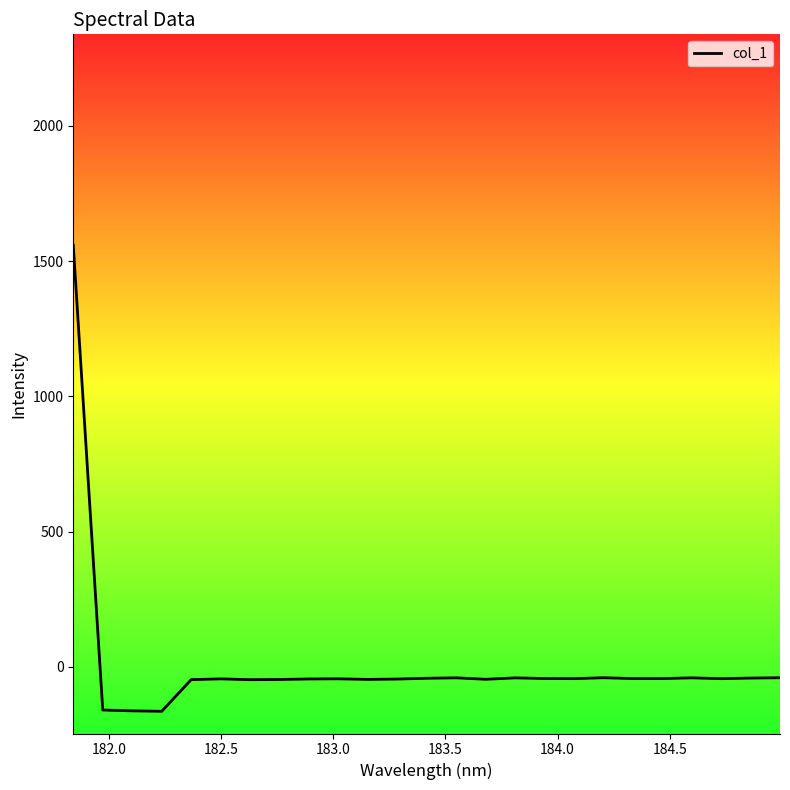

What is the difference between the maximum and second lowest values?

1721.3